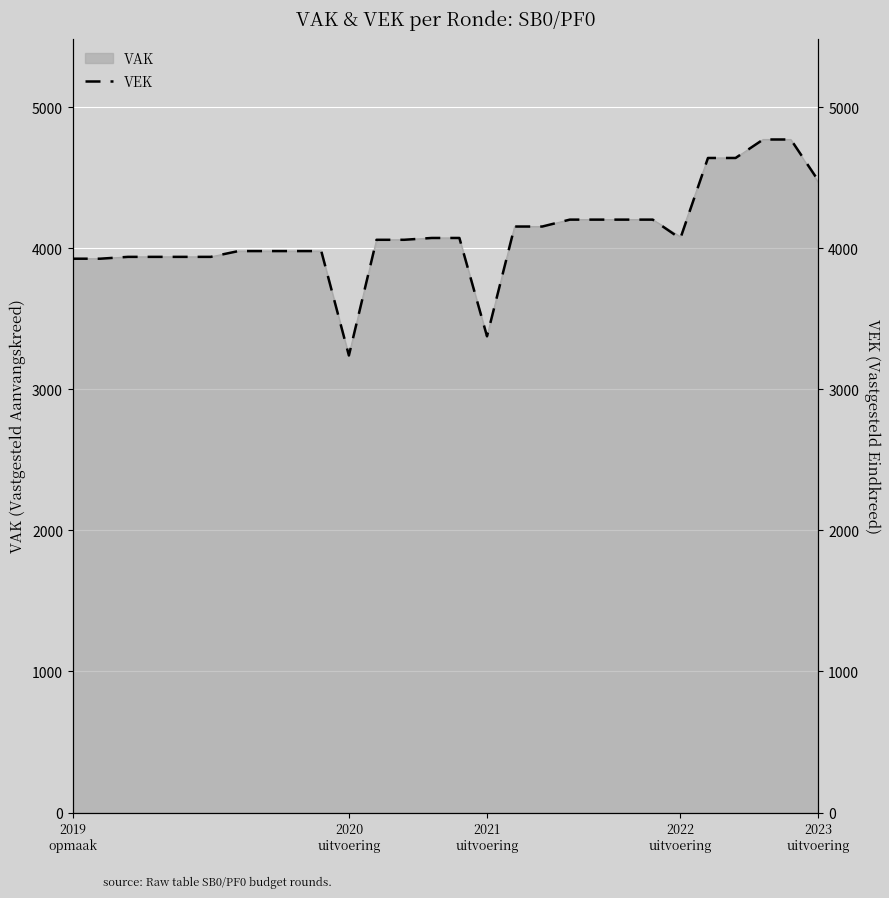

What is the difference between the values at 5 and 9?

41